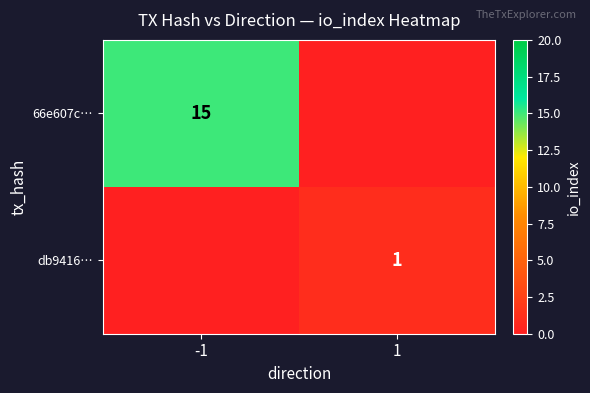

Is it true that db9416… equals 1 at 1?

True